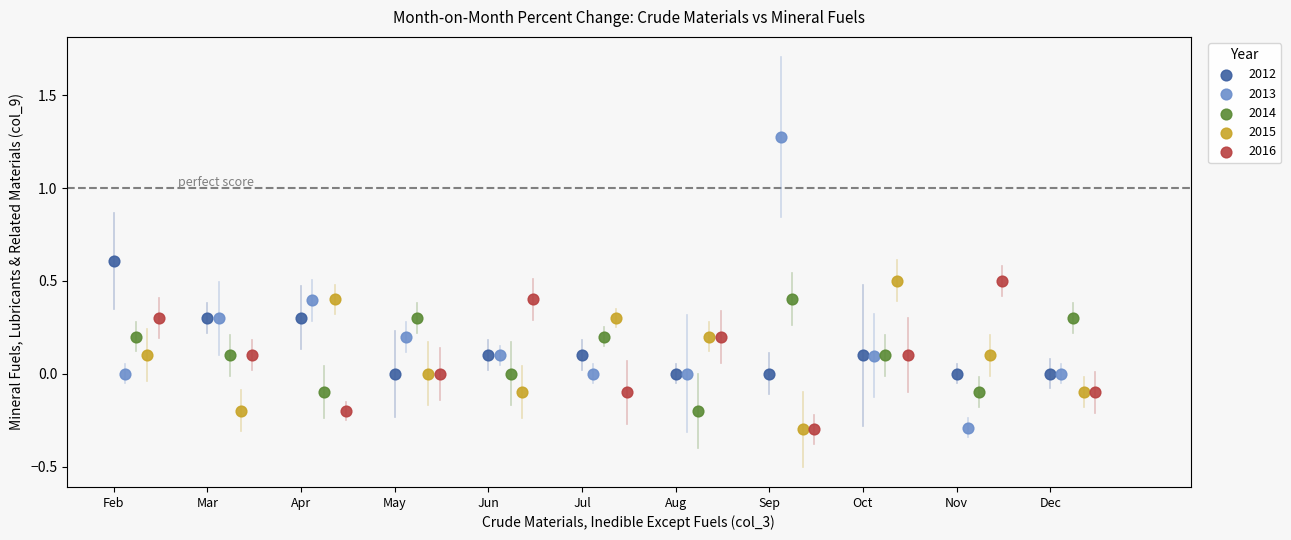

Which series has the widest spread of Y values?

2013